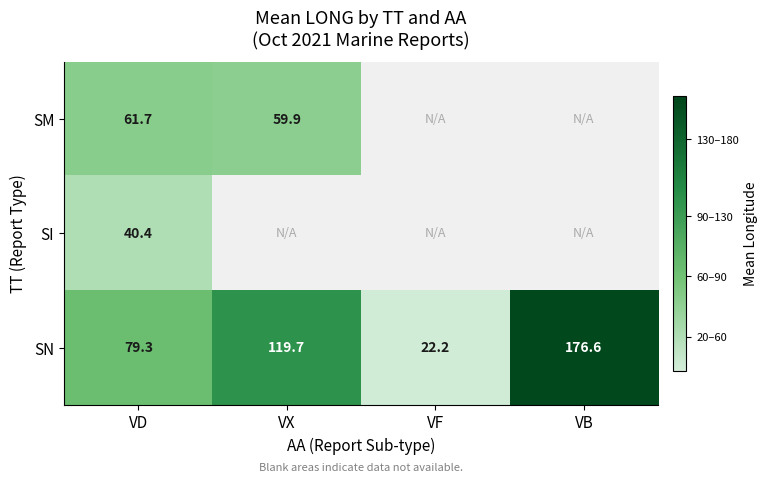

Where is SN nearest to the value 99?

VD